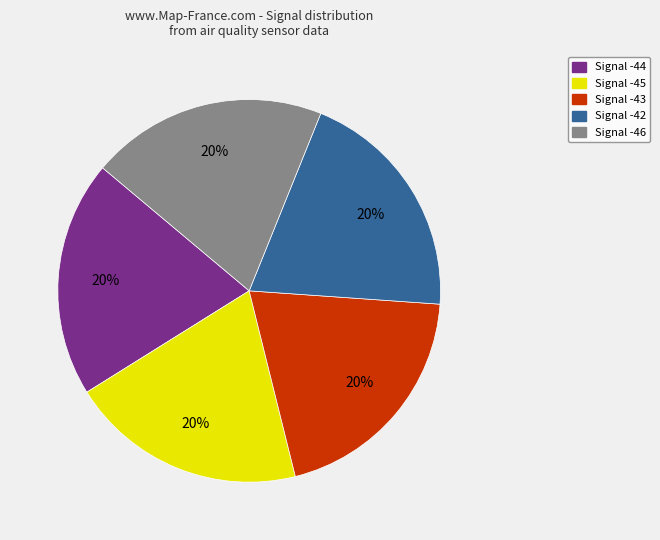

Does any single category account for the majority?

No